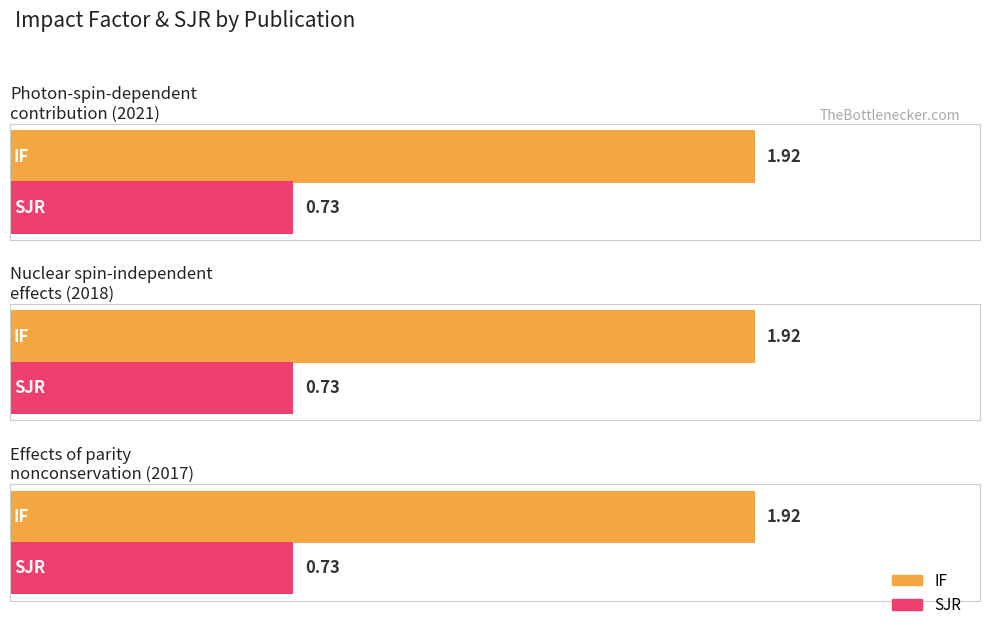

What position from the right is Nuclear spin-independent
effects (2018)?

2